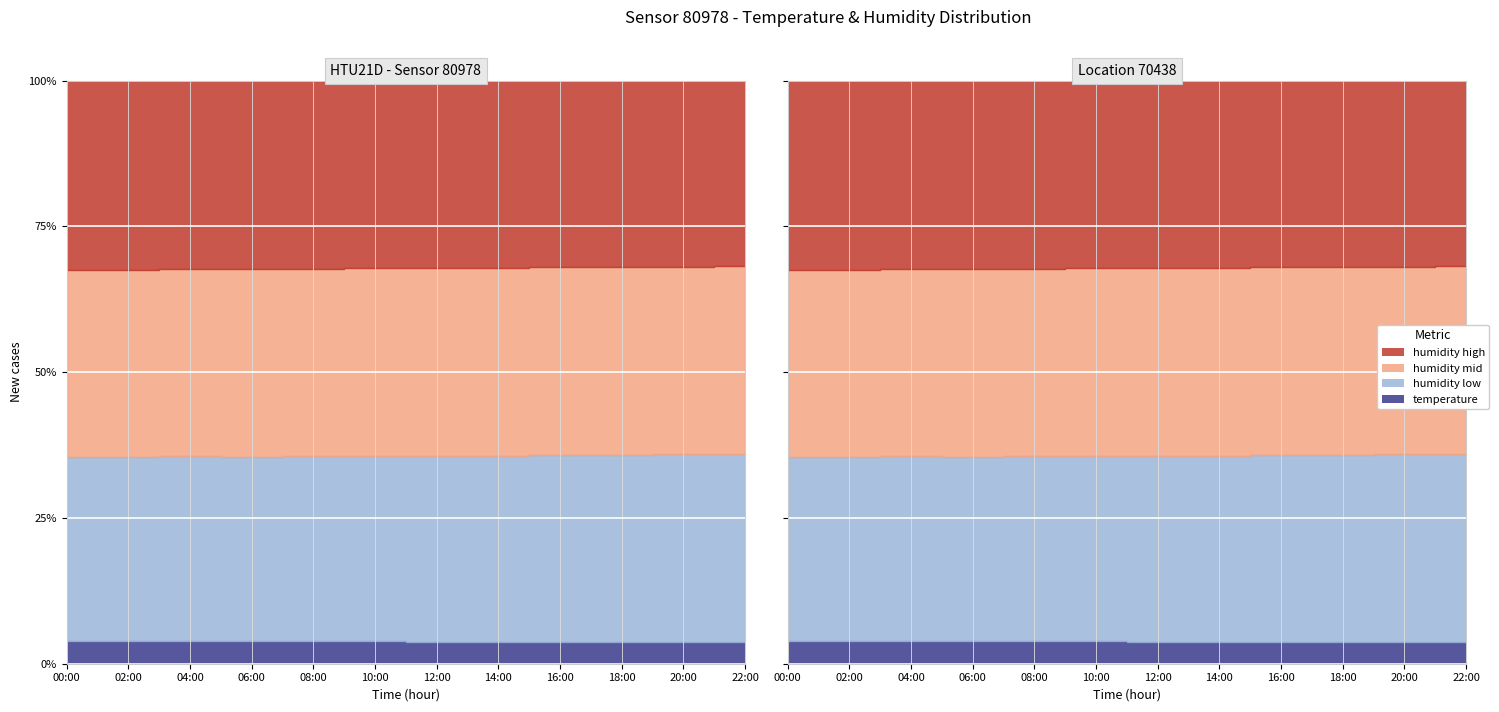

At how many categories does at least one series exceed 41?

12